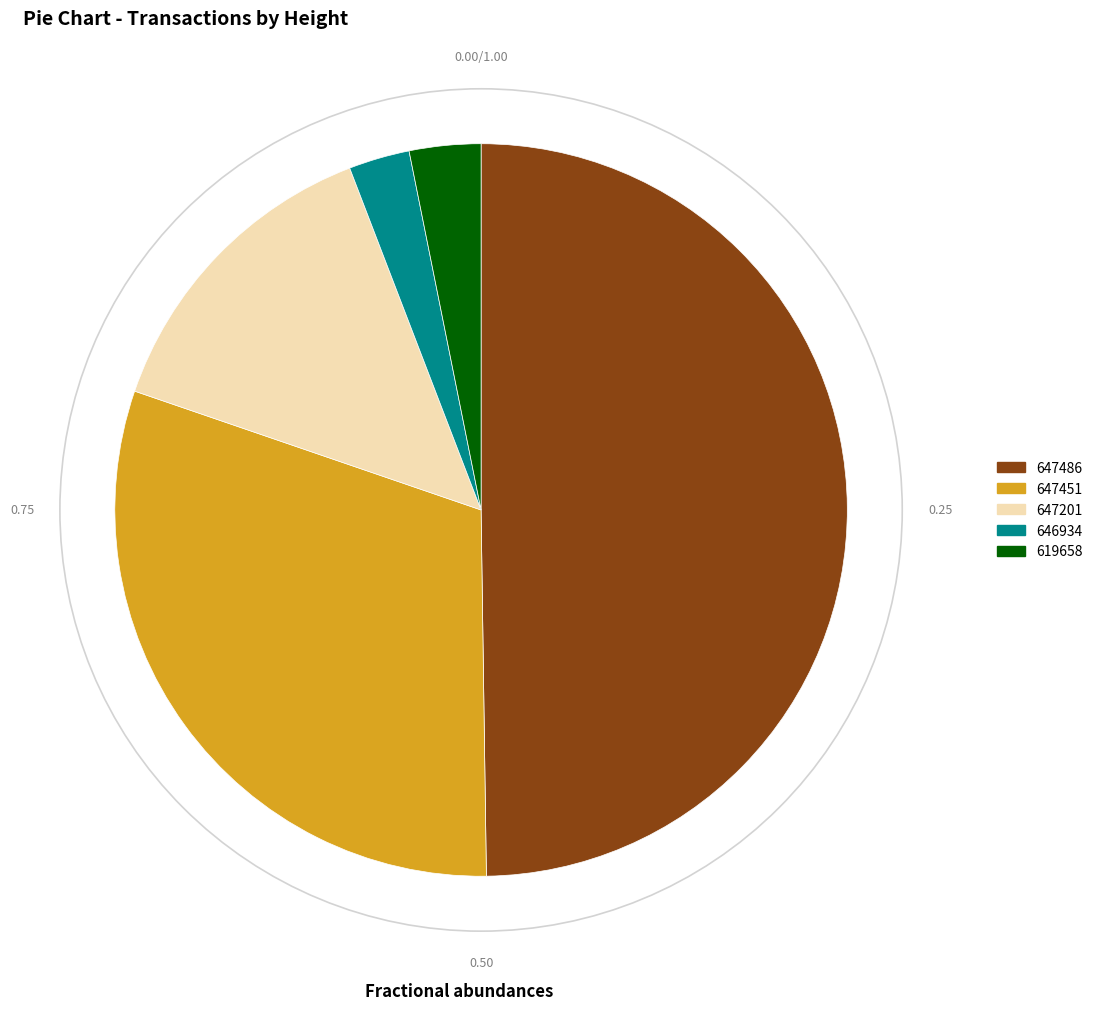

How many segments does this pie chart have?

5